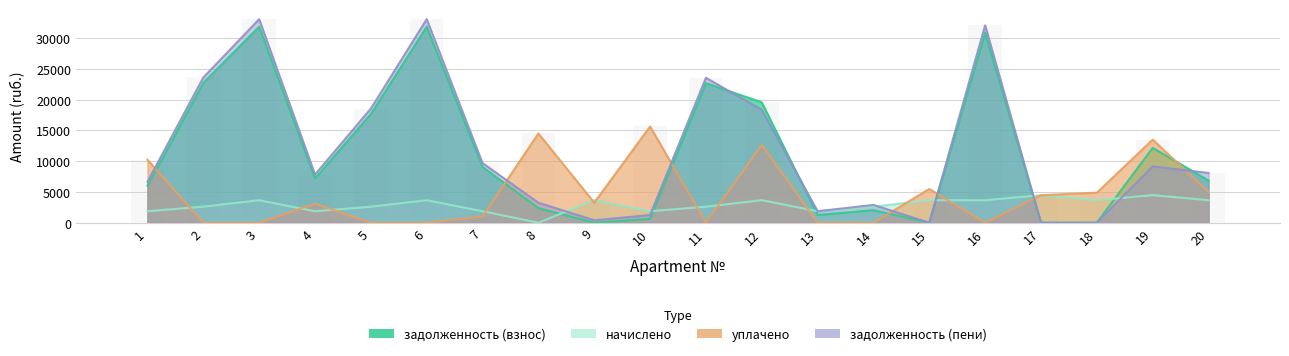

Which series has the largest total across all categories?

задолженность (пени)